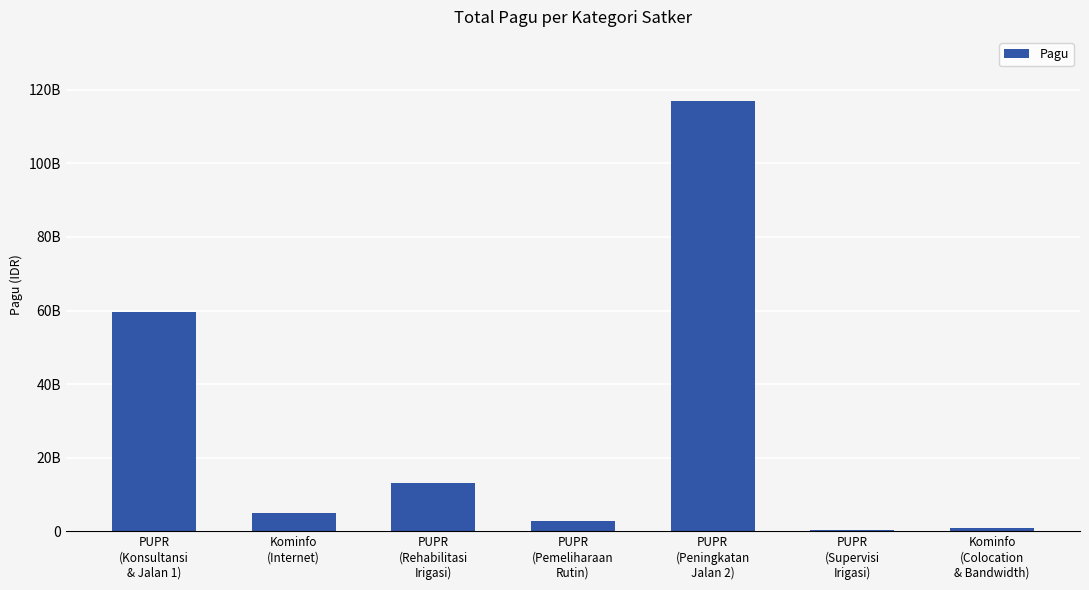

True or false: the data shows 98813861055 at PUPR
(Konsultansi
& Jalan 1).

False